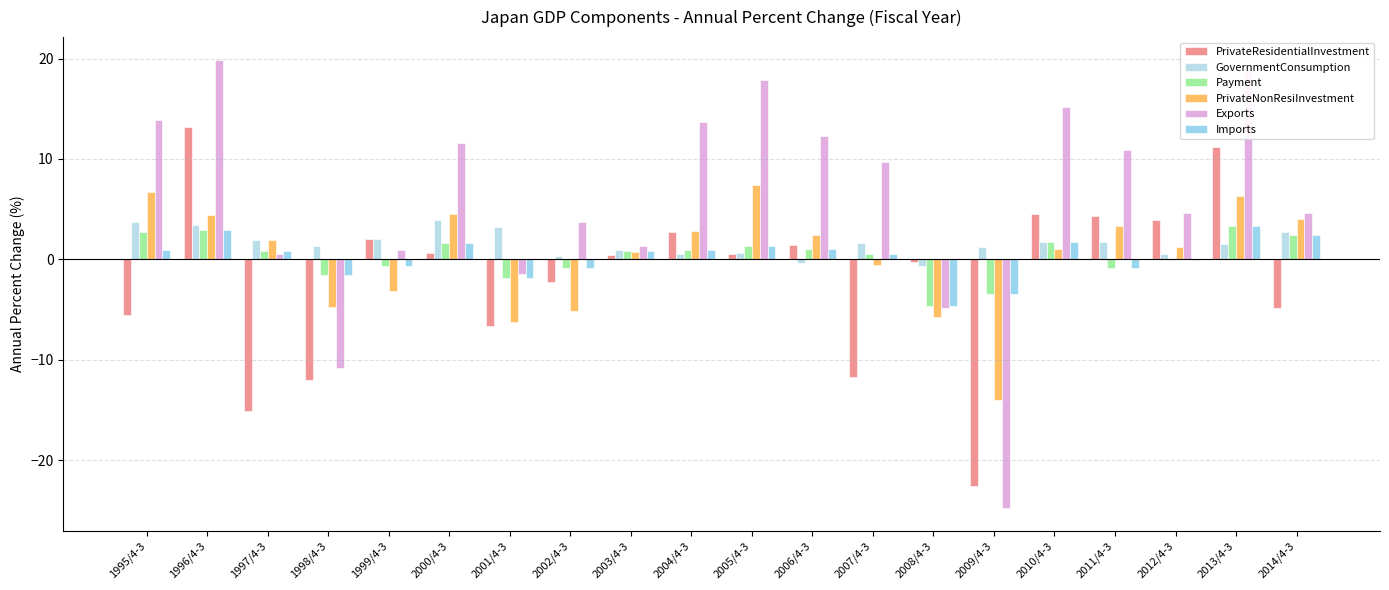

At which label does Exports first exceed 9?

1995/4-3